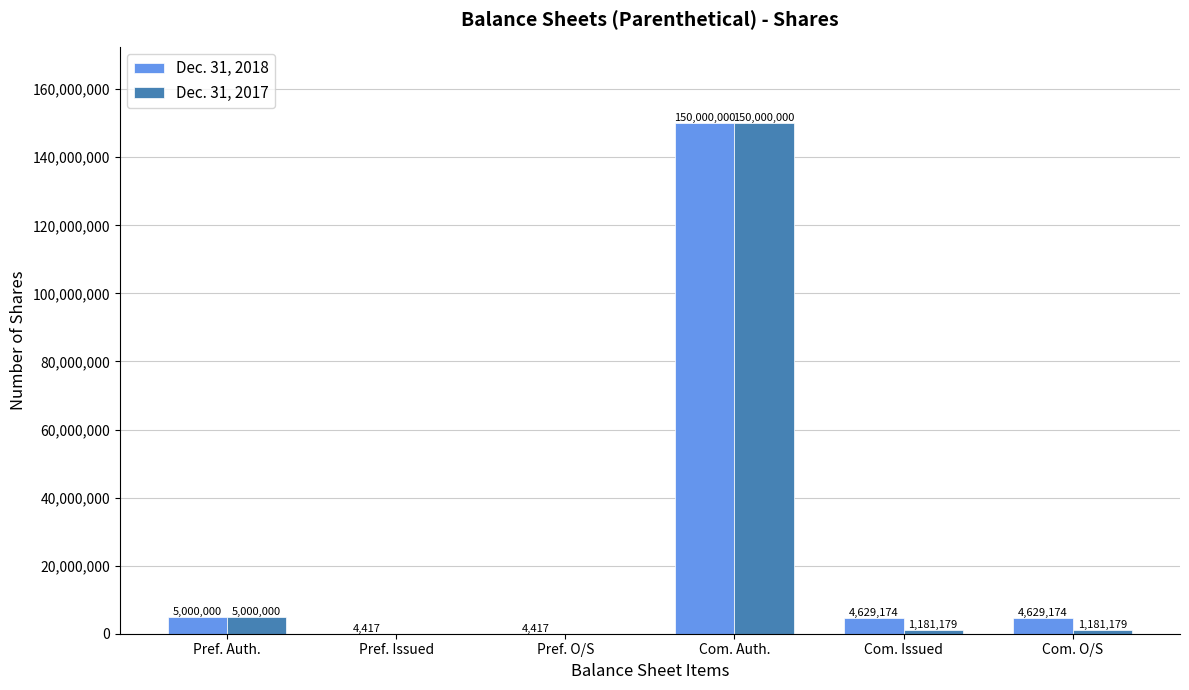

Reading left to right, extract all data points from this chart.

Dec. 31, 2018: Pref. Auth.=5000000	Pref. Issued=4417	Pref. O/S=4417	Com. Auth.=150000000	Com. Issued=4629174	Com. O/S=4629174
Dec. 31, 2017: Pref. Auth.=5000000	Pref. Issued=0	Pref. O/S=0	Com. Auth.=150000000	Com. Issued=1181179	Com. O/S=1181179